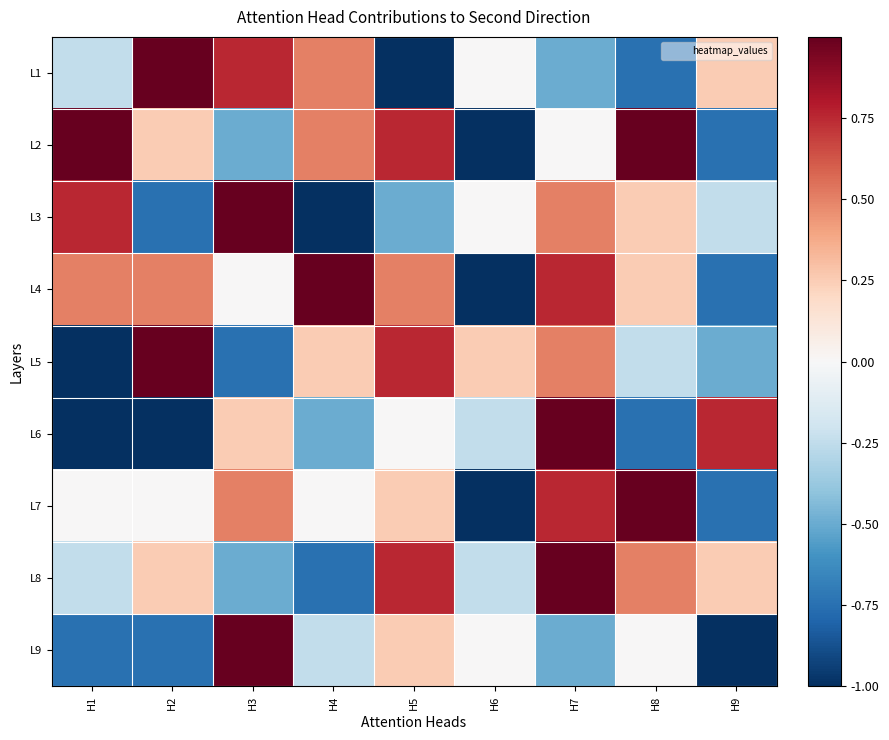

What is the smallest value displayed?

-1.0